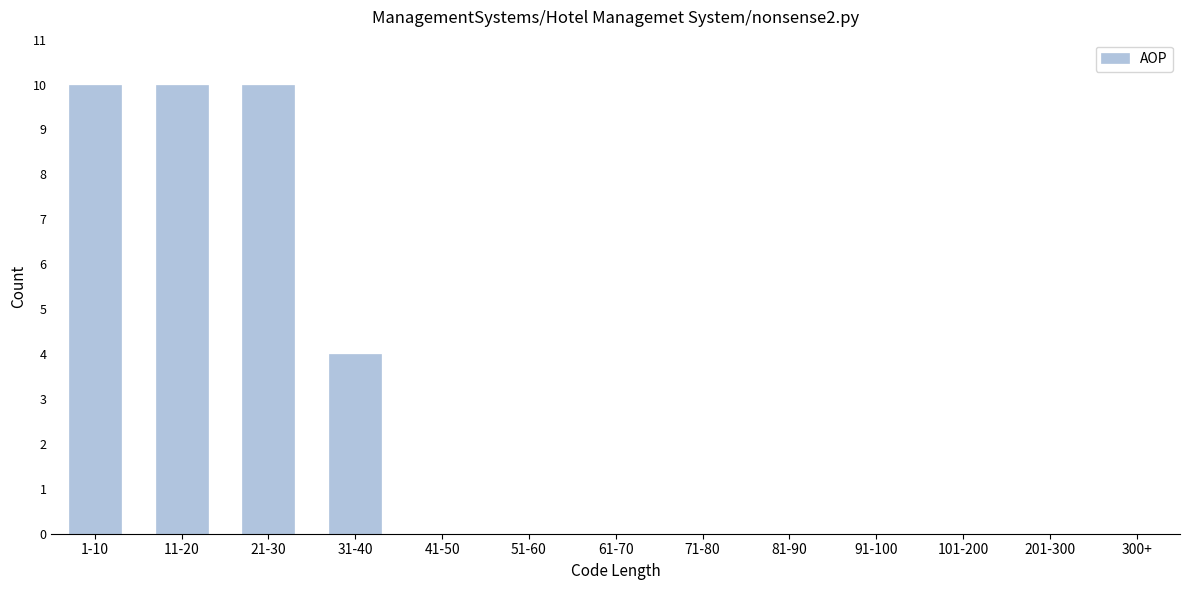

Reading left to right, transcribe all the data shown in this chart.

1-10=10	11-20=10	21-30=10	31-40=4	41-50=0	51-60=0	61-70=0	71-80=0	81-90=0	91-100=0	101-200=0	201-300=0	300+=0